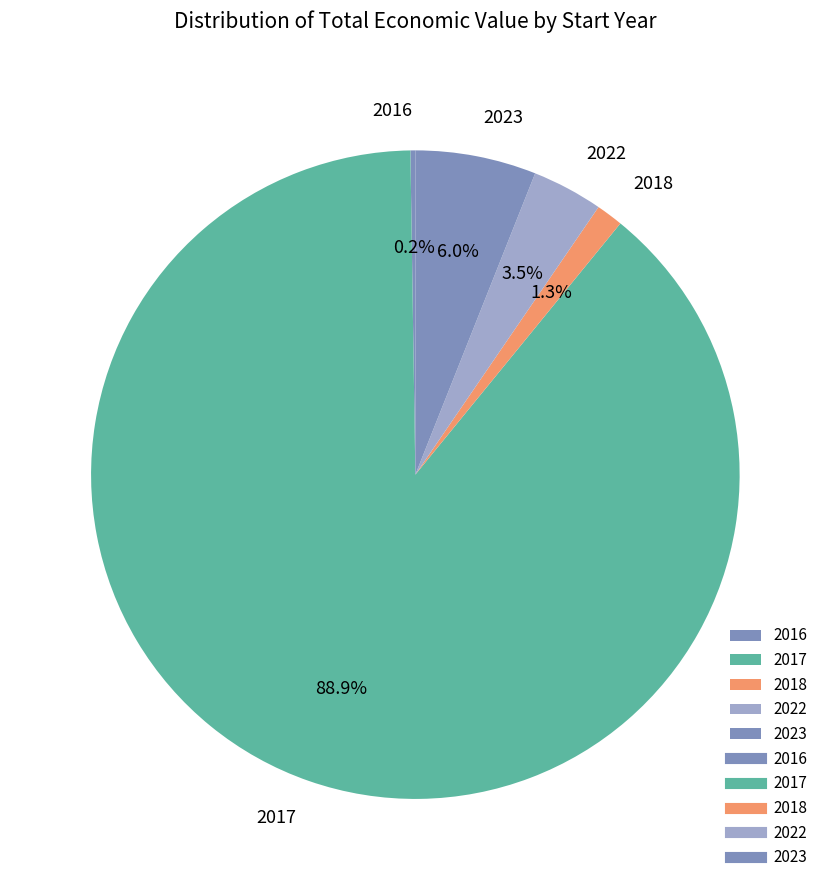

Does 2017 account for over 50% of the chart?

Yes